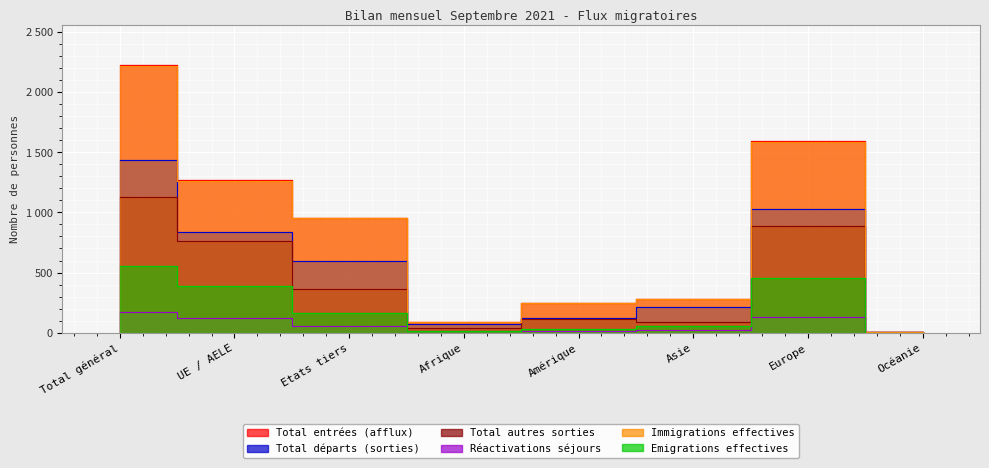

What is the maximum value shown in the chart?

2222